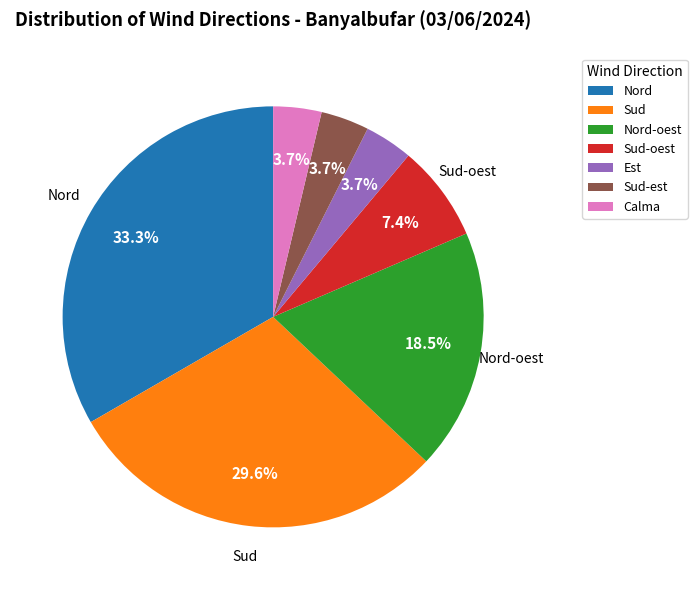

Which slice is the largest?

Nord